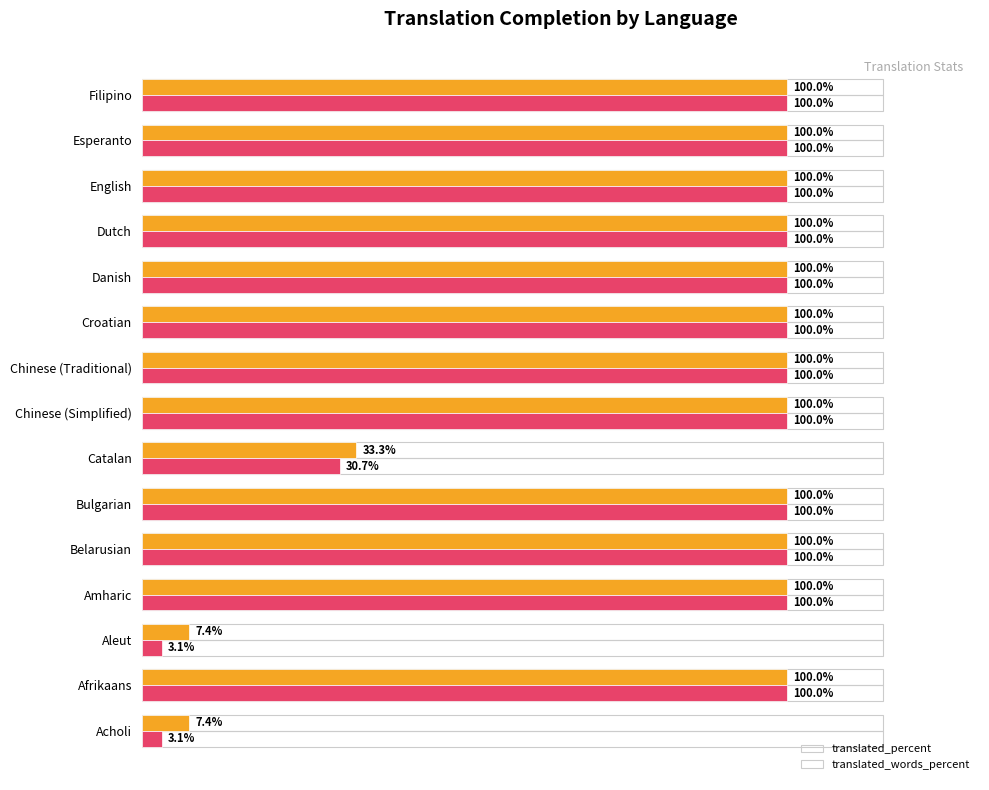

Where is translated_words_percent nearest to the value 51?

Catalan